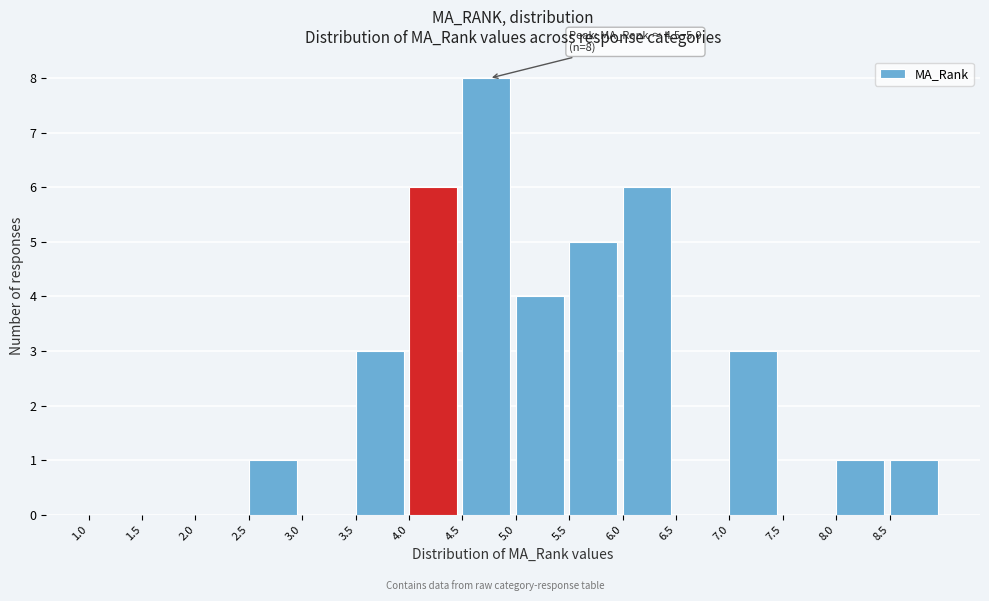

Over which range of the x-axis is the bar tallest?

4.5 to 5.0